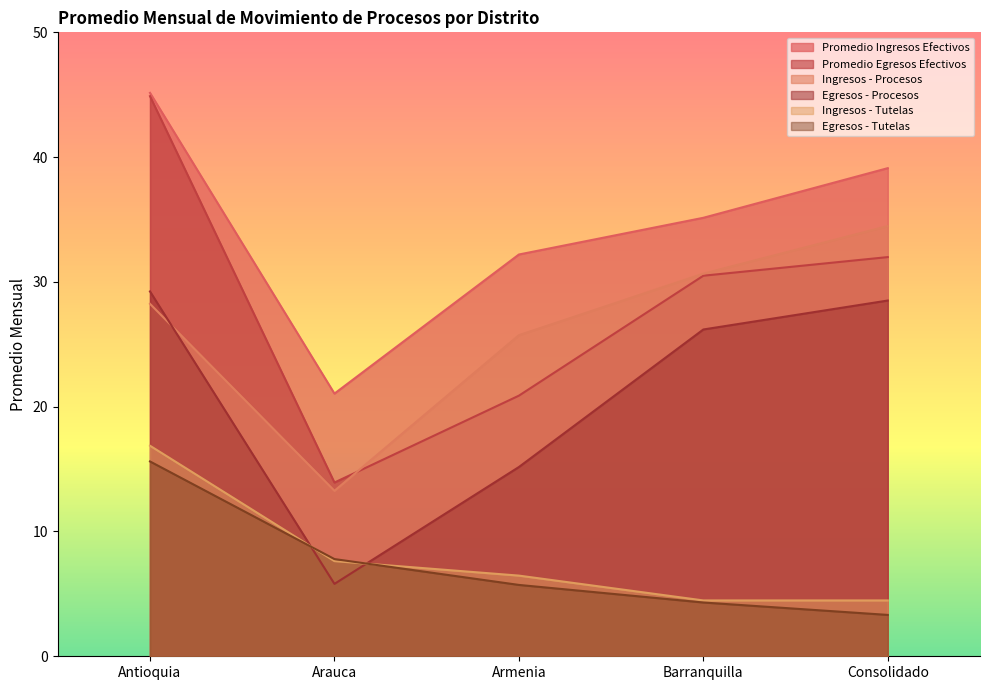

What are all the series names shown in the legend?

Promedio Ingresos Efectivos, Promedio Egresos Efectivos, Ingresos - Procesos, Egresos - Procesos, Ingresos - Tutelas, Egresos - Tutelas